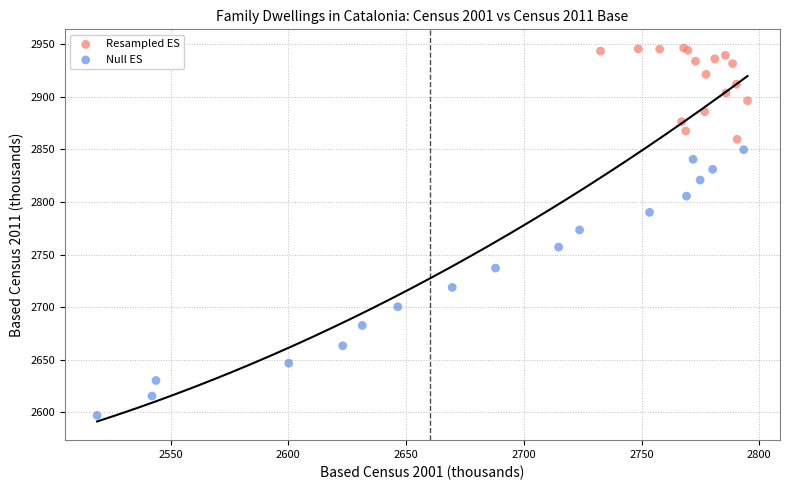

Which series contains the lowest Y value?

Null ES